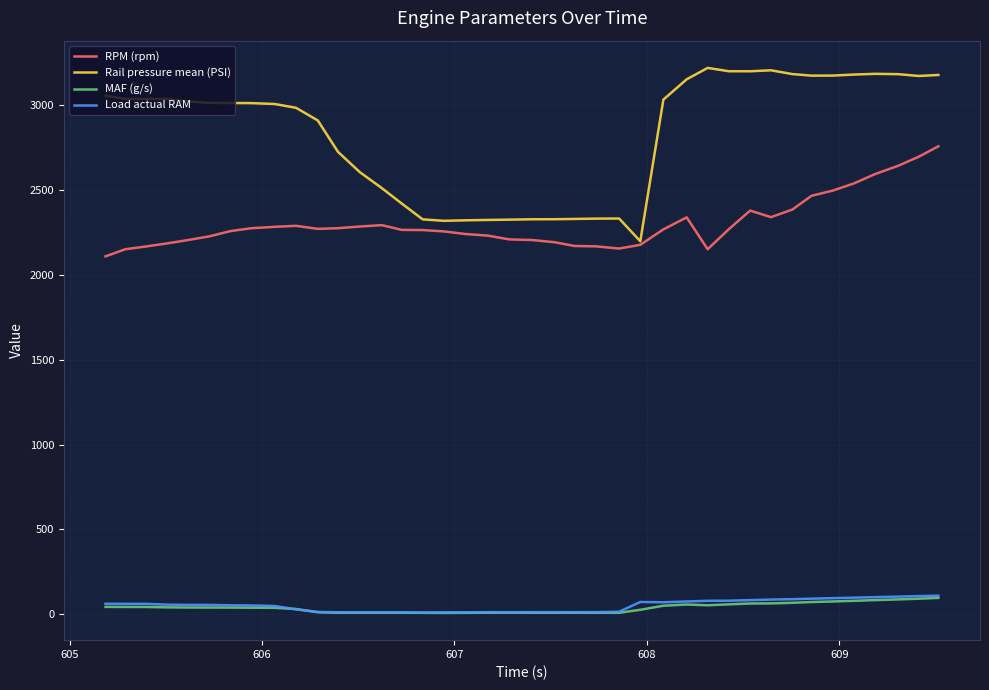

What is the greatest value displayed?

3221.2